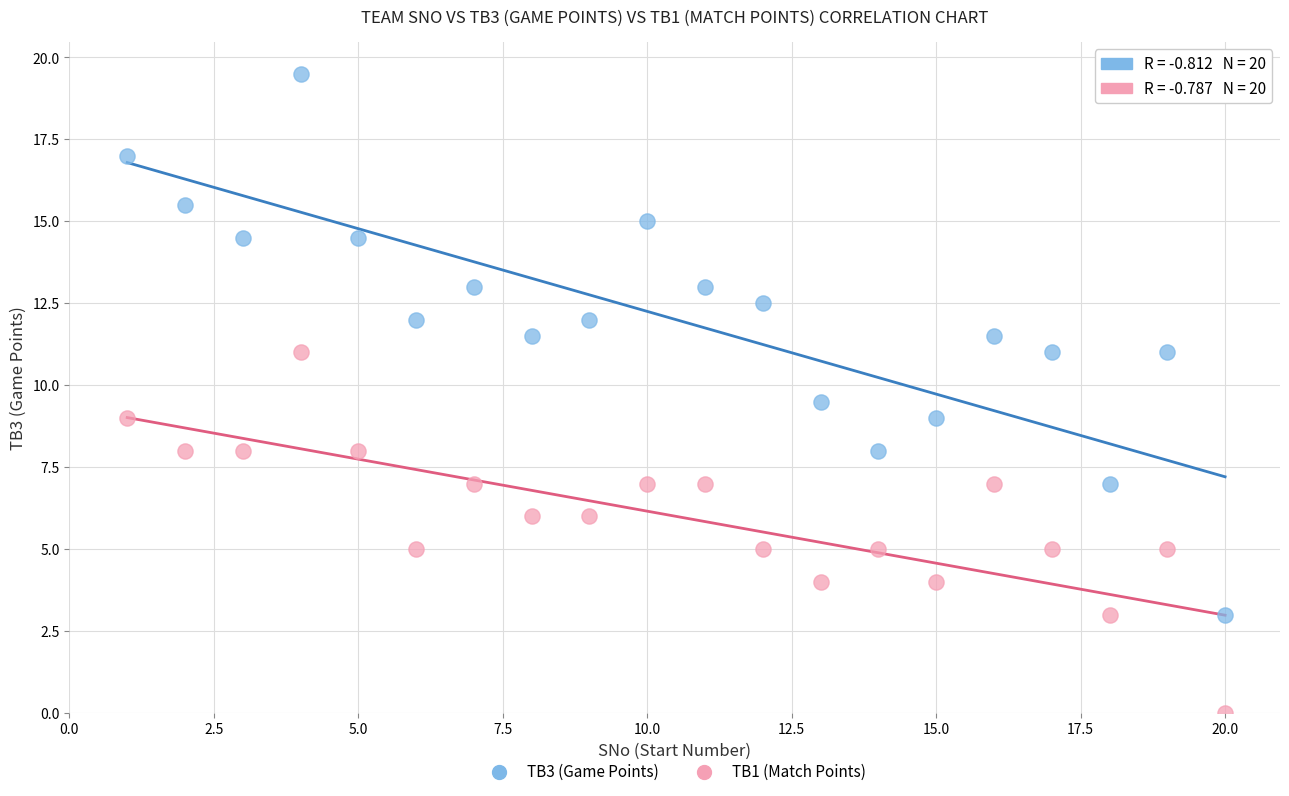

Across all data points, what is the range of X values (max minus min)?

19.0